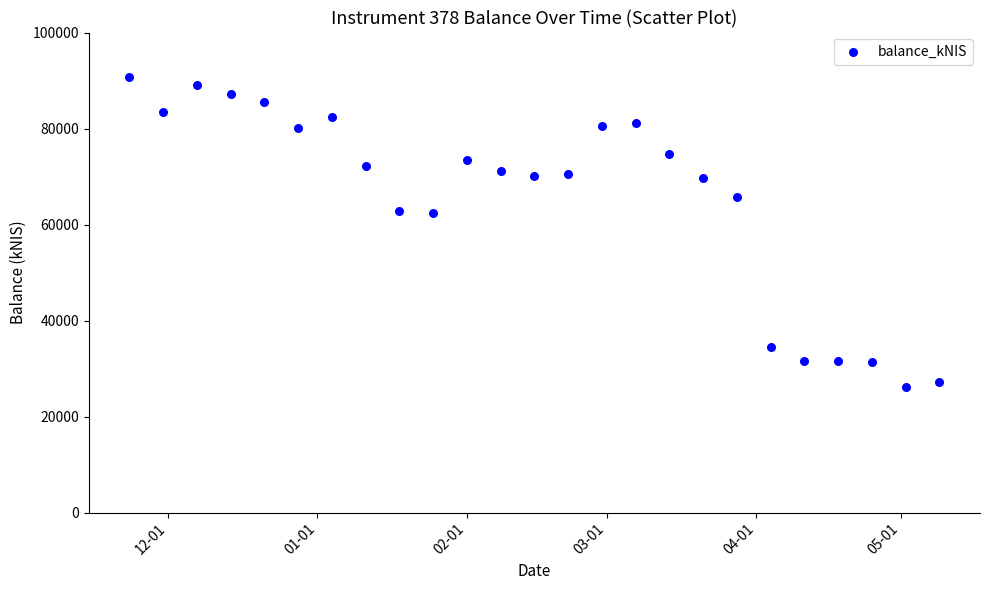

What is the range of X values (max minus min)?

168.0